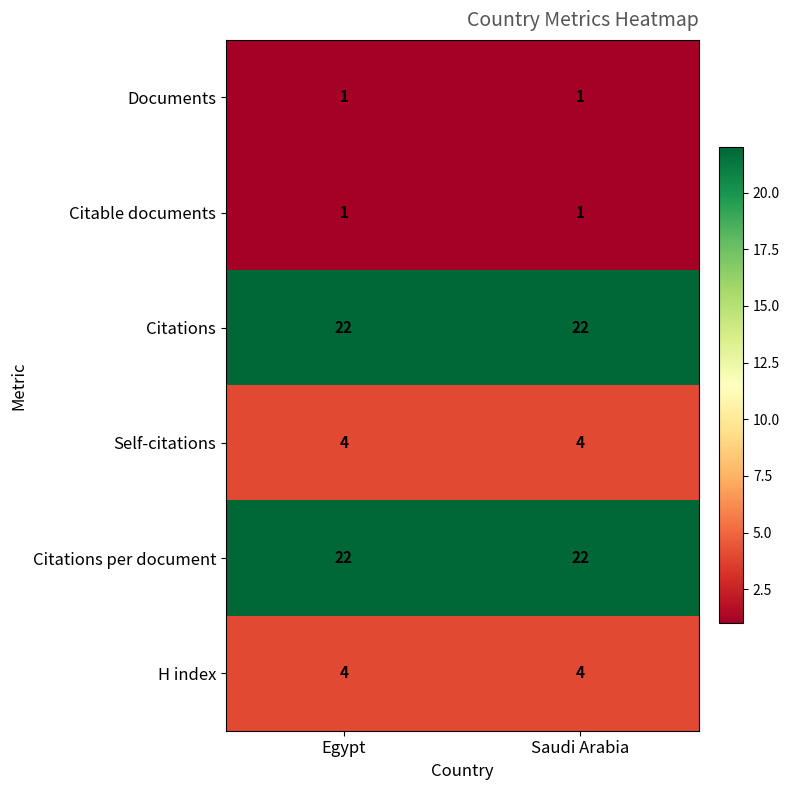

What is the difference between the highest and lowest values at Egypt?

21